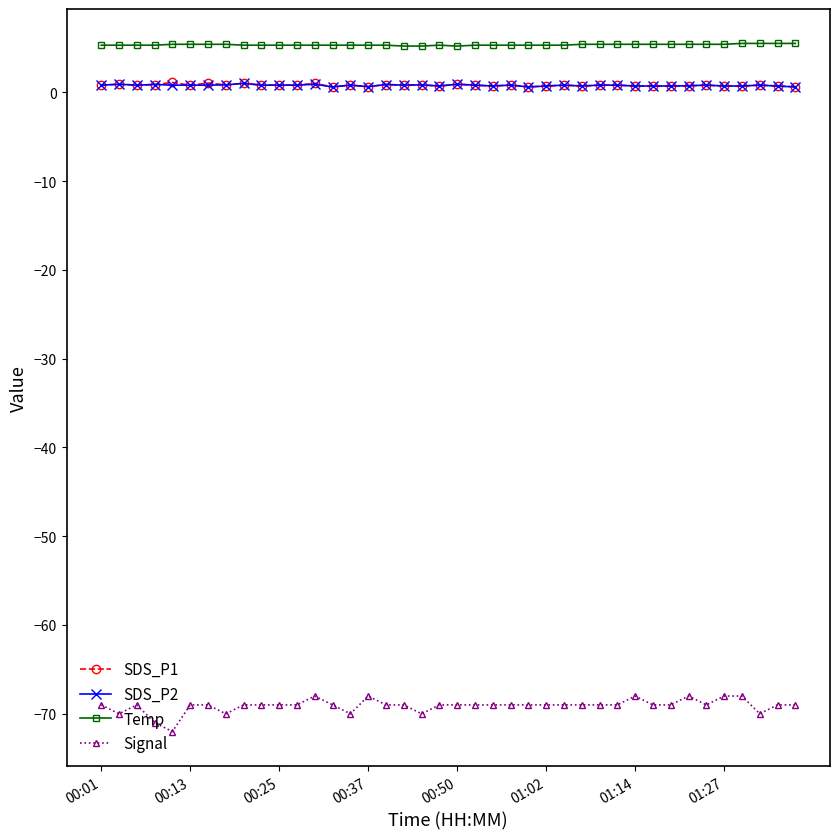

What is the minimum value shown in the chart?

-72.0